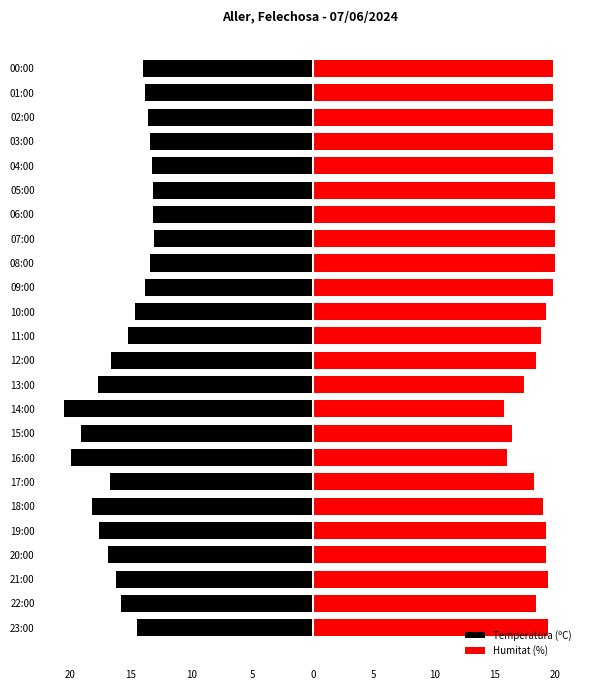

Reading left to right, extract all data points from this chart.

Temperatura (ºC): -14.5	-15.8	-16.2	-16.9	-17.6	-18.2	-16.7	-19.9	-19.1	-20.5	-17.7	-16.6	-15.2	-14.7	-13.8	-13.4	-13.1	-13.2	-13.2	-13.3	-13.4	-13.6	-13.8	-14.0
Humitat (%): 19.4	18.4	19.4	19.2	19.2	19.0	18.2	16.0	16.4	15.8	17.4	18.4	18.8	19.2	19.8	20.0	20.0	20.0	20.0	19.8	19.8	19.8	19.8	19.8